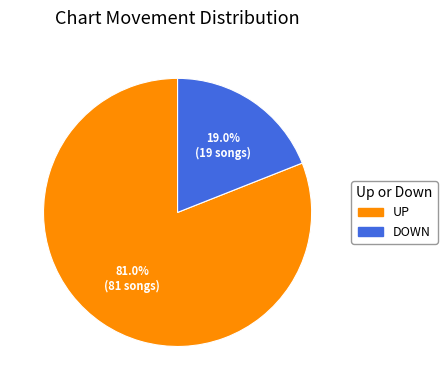

To the nearest percent, what is the difference between the largest and smallest slice percentages?

62%